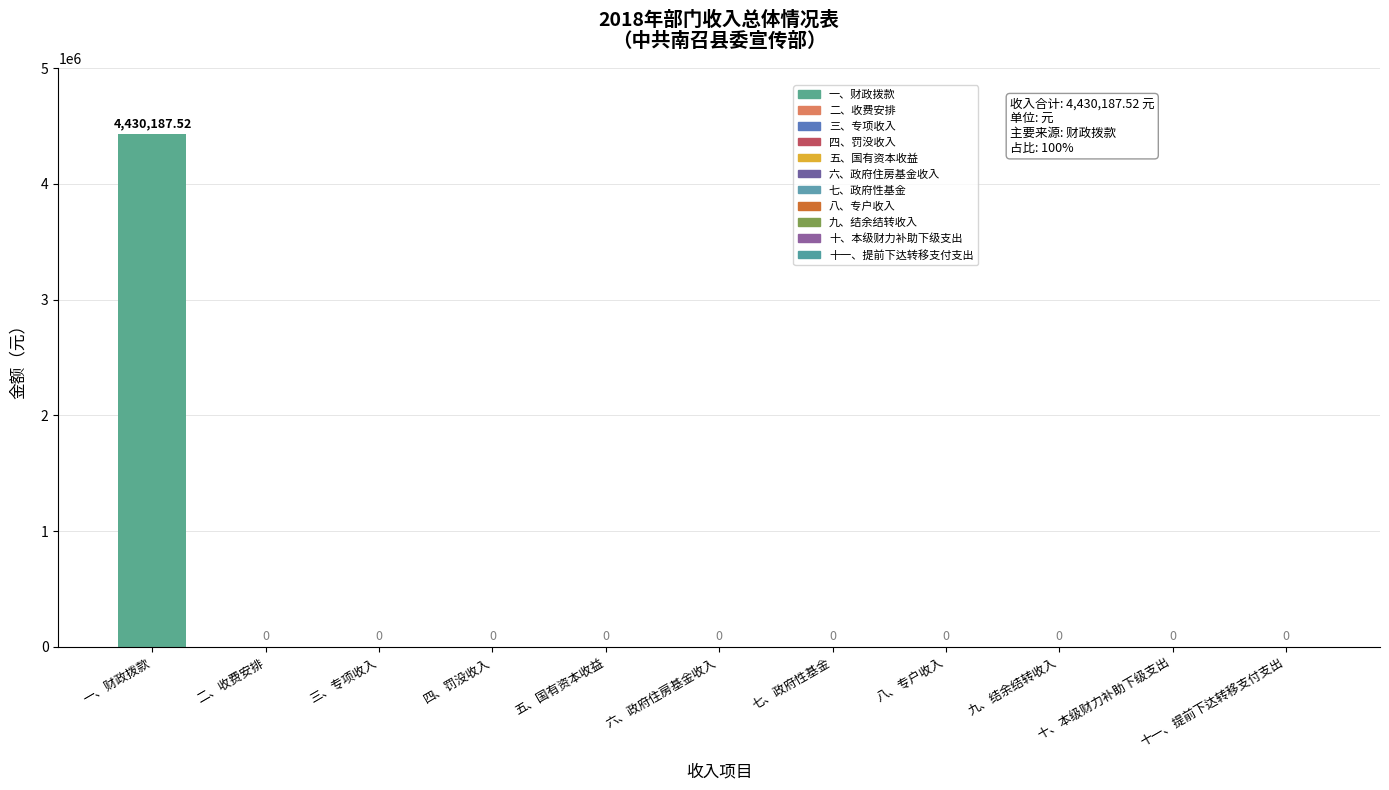

Which category has the highest value across all series?

一、财政拨款